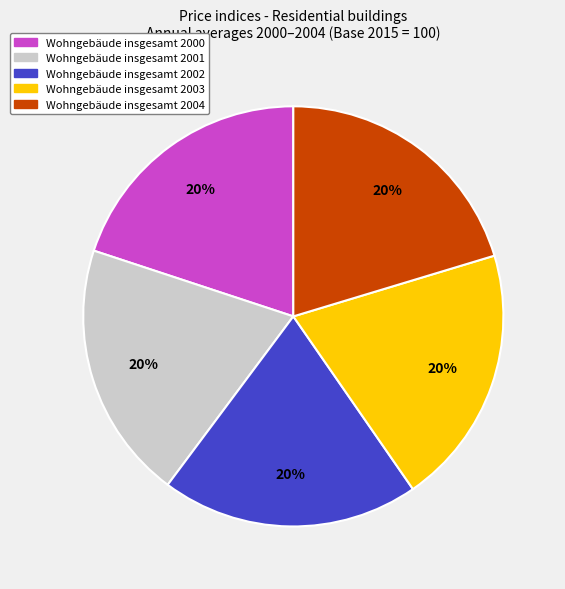

To the nearest percent, what is the average slice percentage?

20%